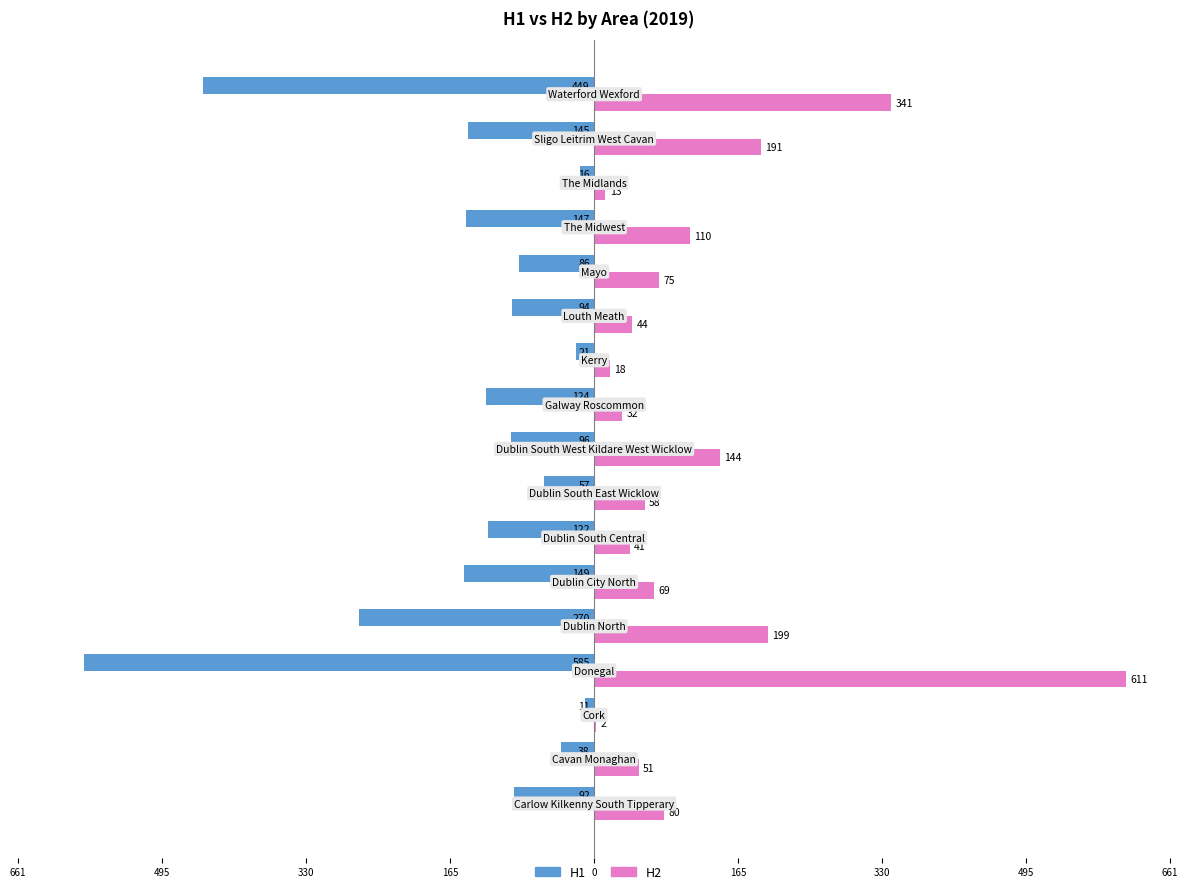

List the series in order of their peak value, highest first.

H2, H1